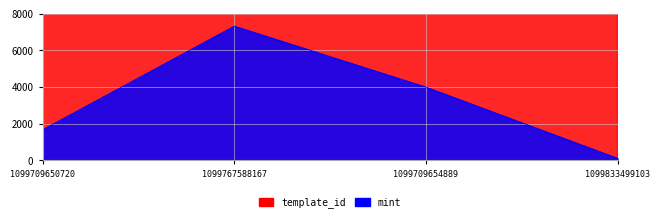

What is the sum of the mint values at 1099709650720 and 1099833499103?

1769